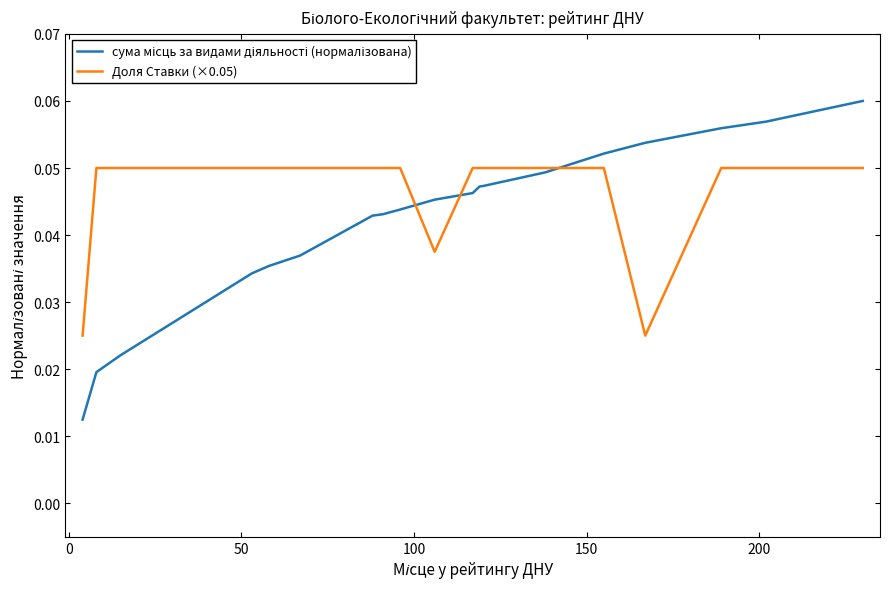

Is this an area chart (filled region under the line)?

No